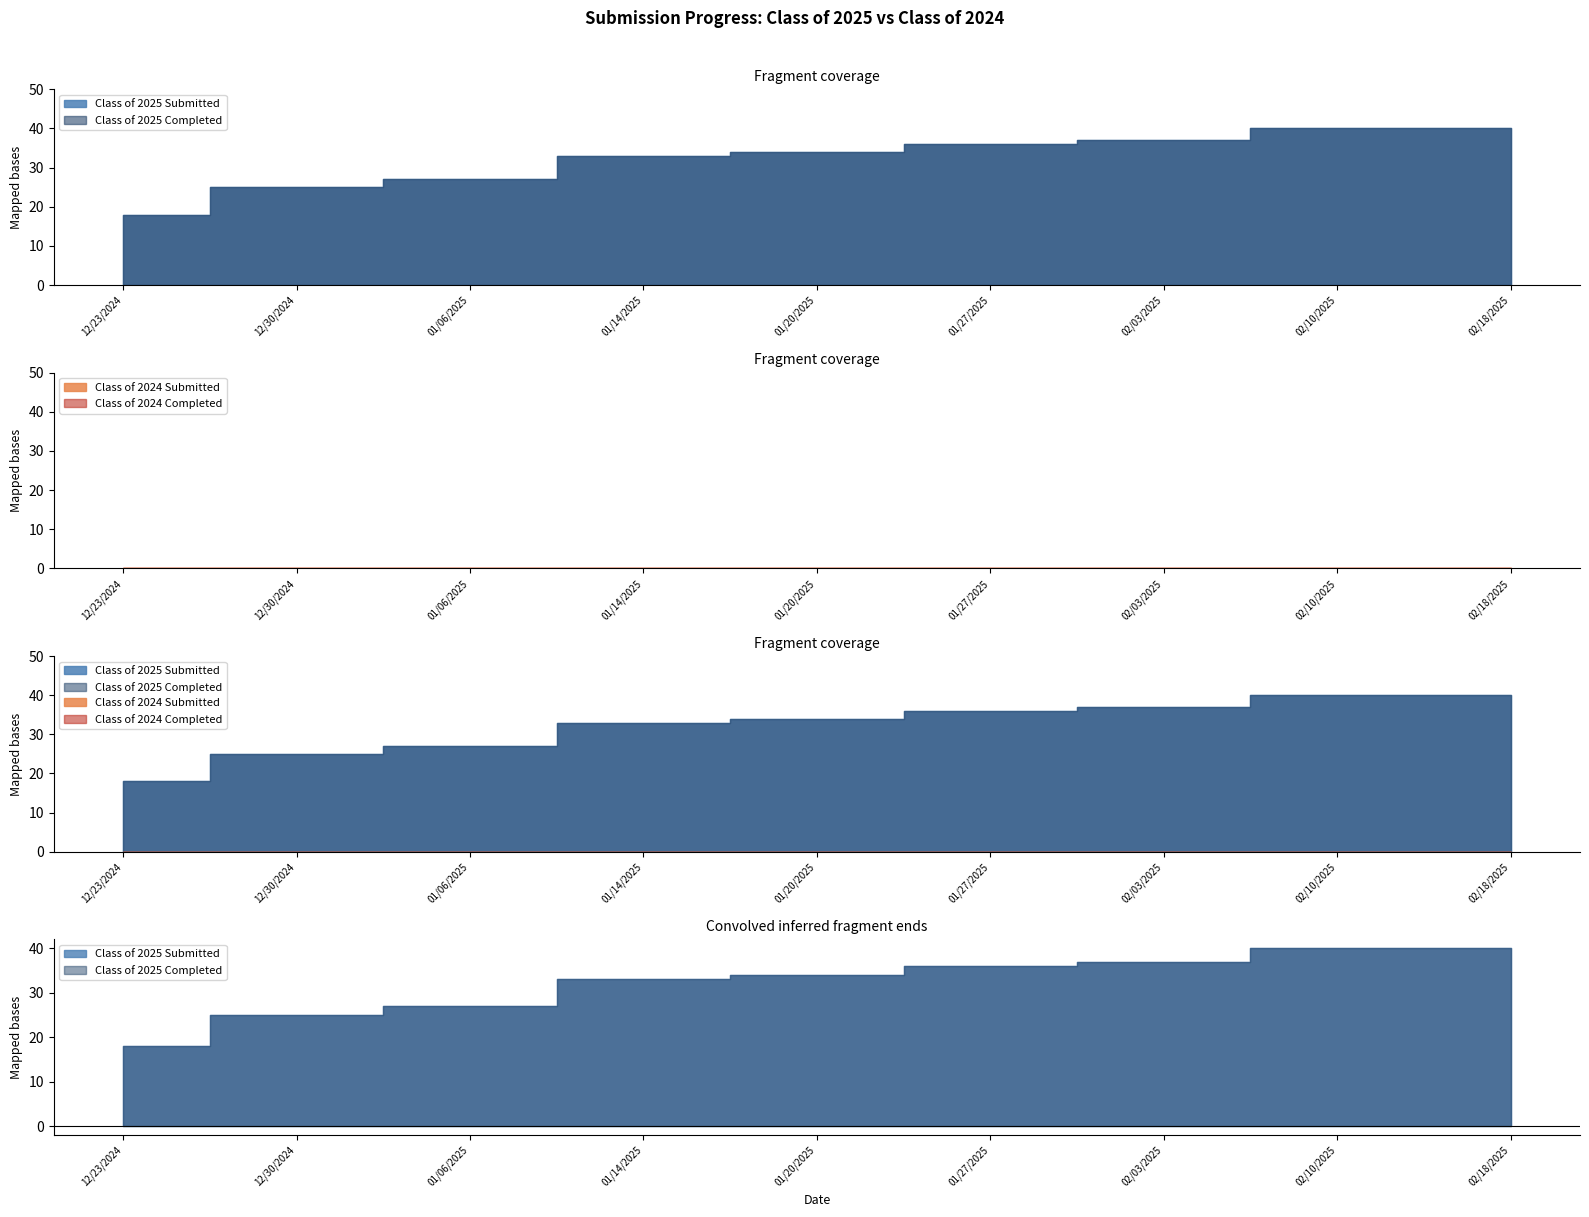

What is the spread (max minus min) of values at 01/14/2025?

33